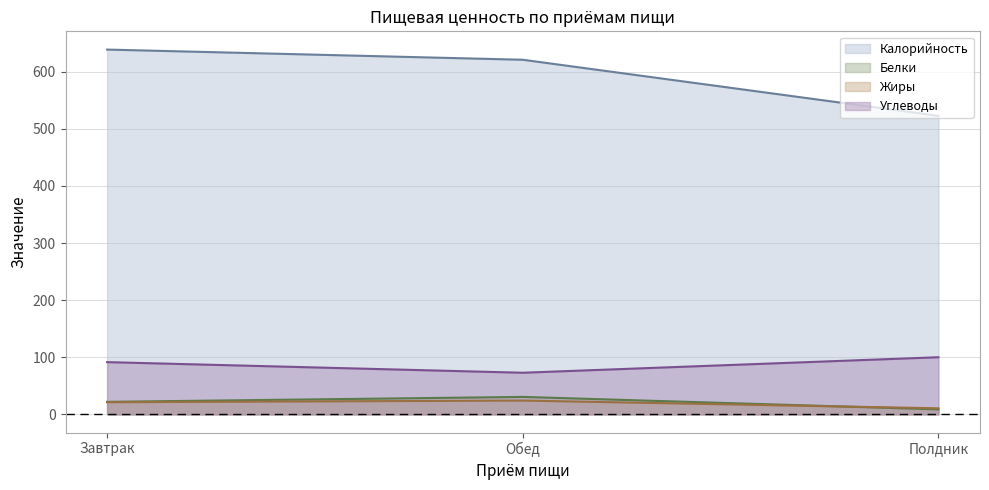

Reading left to right, list all the values displayed in this chart.

Калорийность: 638.8	621.0	522.8
Белки: 21.9	30.6	8.8
Жиры: 21.3	24.2	10.6
Углеводы: 91.5	72.9	100.1